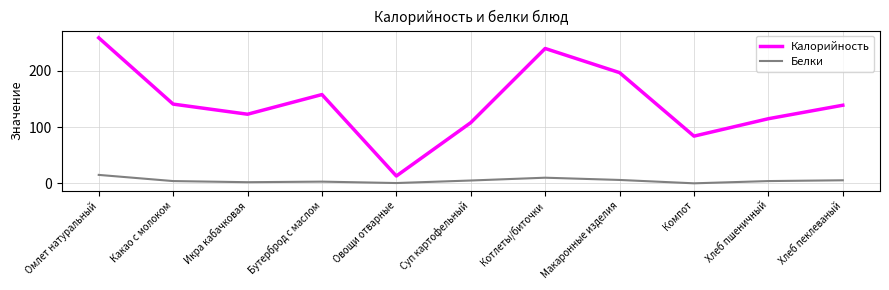

True or false: Белки and Калорийность intersect in this chart.

False